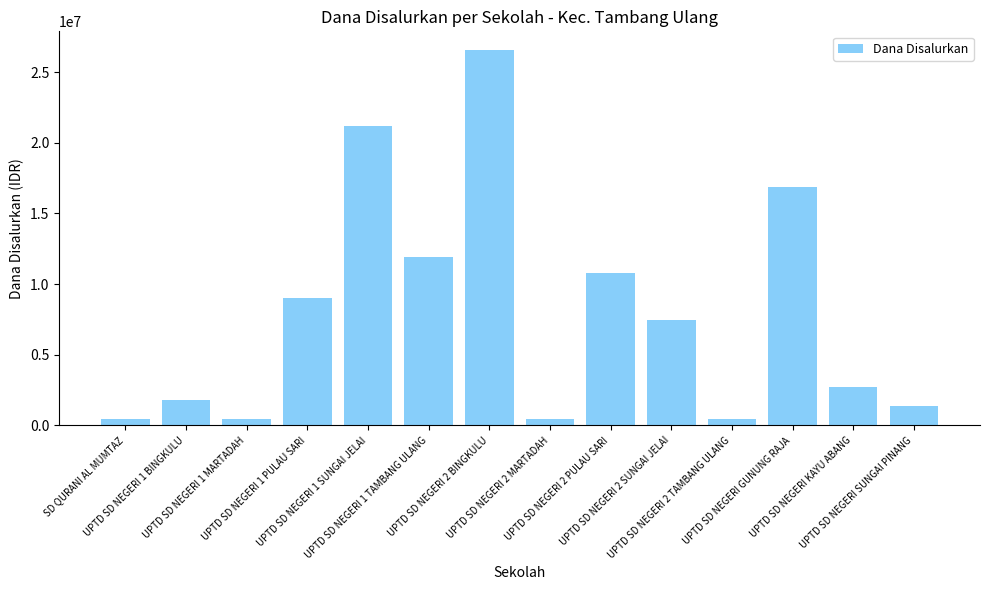

Between UPTD SD NEGERI 1 MARTADAH and UPTD SD NEGERI 1 TAMBANG ULANG, which is larger?

UPTD SD NEGERI 1 TAMBANG ULANG